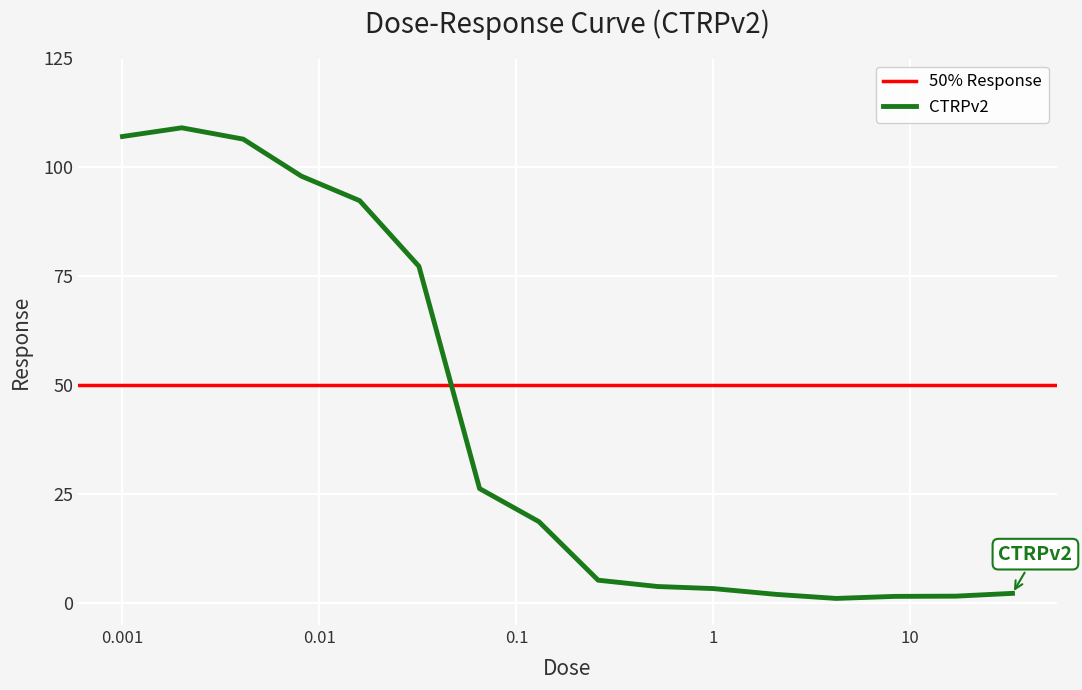

Reading right to left, list all the values displayed in this chart.

33.0=2.3	17.0=1.6	8.3=1.6	4.2=1.1	2.1=2.0	1.0=3.4	0.52=3.8	0.26=5.3	0.13=18.7	0.065=26.3	0.032=77.3	0.016=92.4	0.0081=98.0	0.0041=106.5	0.002=109.1	0.001=107.1